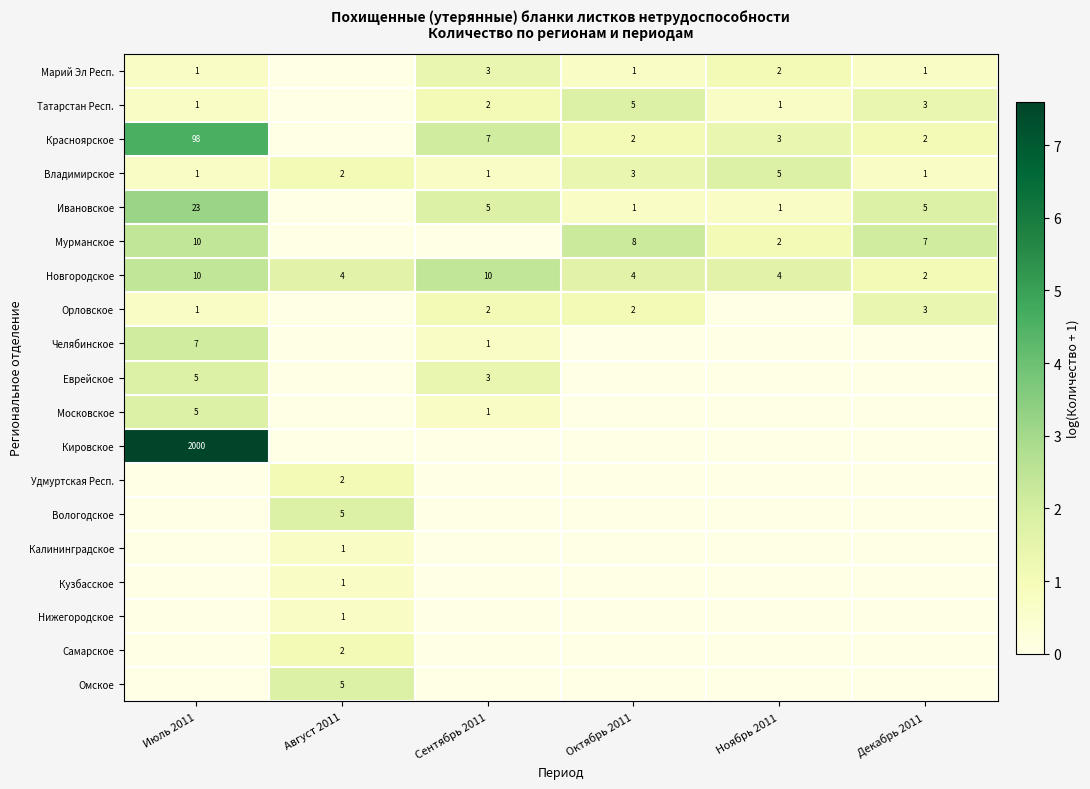

Which has a higher value, Июль 2011 or Ноябрь 2011?

Ноябрь 2011